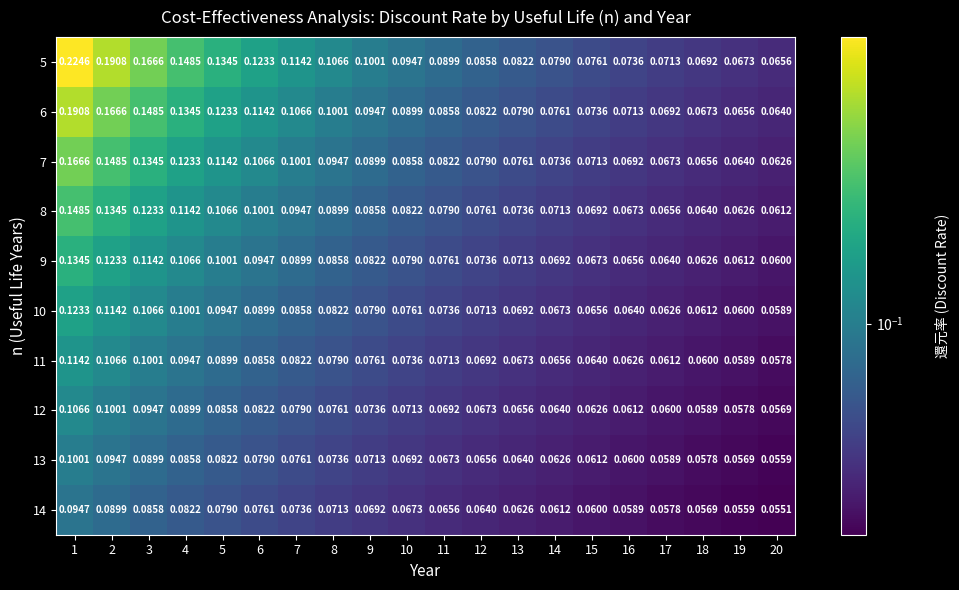

Which series has the largest total across all categories?

5